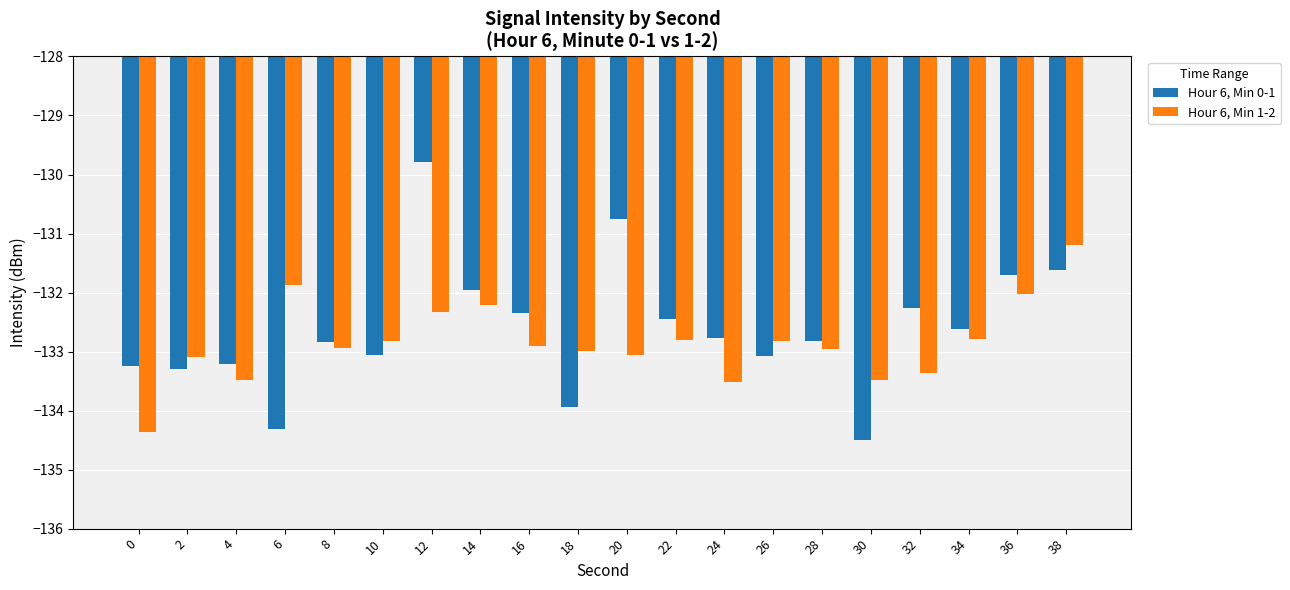

What is the spread (max minus min) of values at 20?

2.3